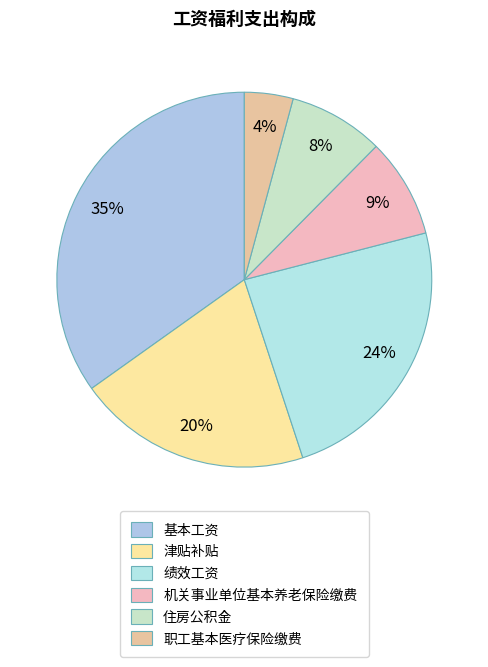

Which slice is the largest?

基本工资